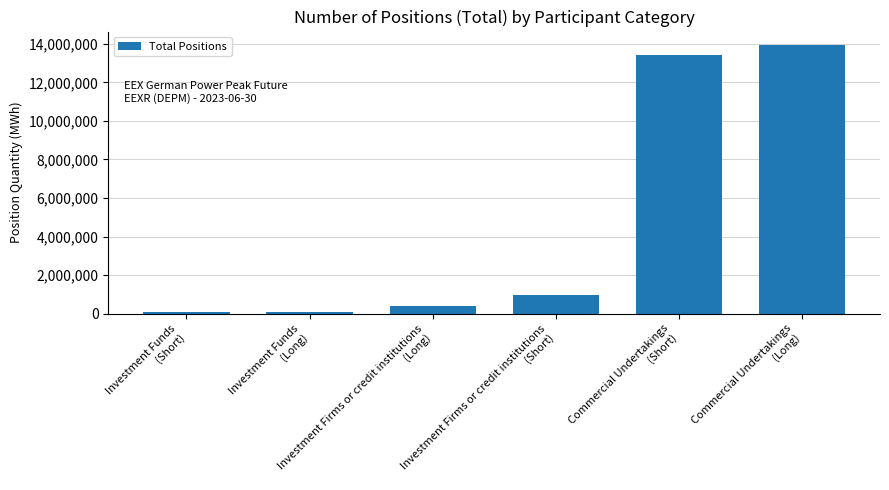

What is the change in value from Investment Firms or credit institutions
(Short) to Commercial Undertakings
(Short)?

+12433865